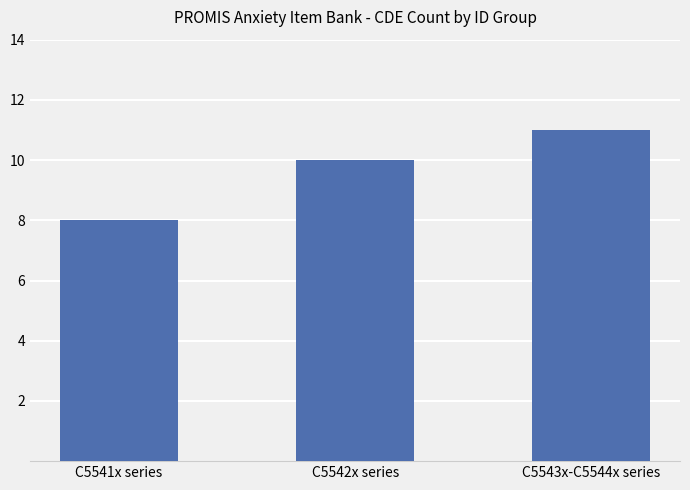

List the labels in order of value, largest first.

C5543x-C5544x series, C5542x series, C5541x series